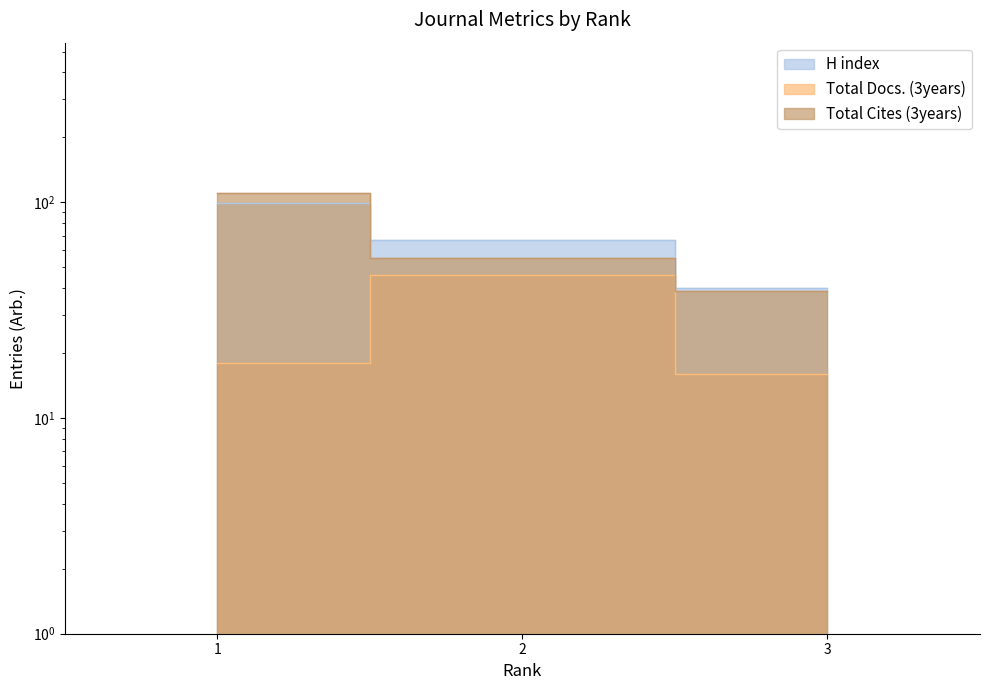

What is the lowest value of the H index series?

40